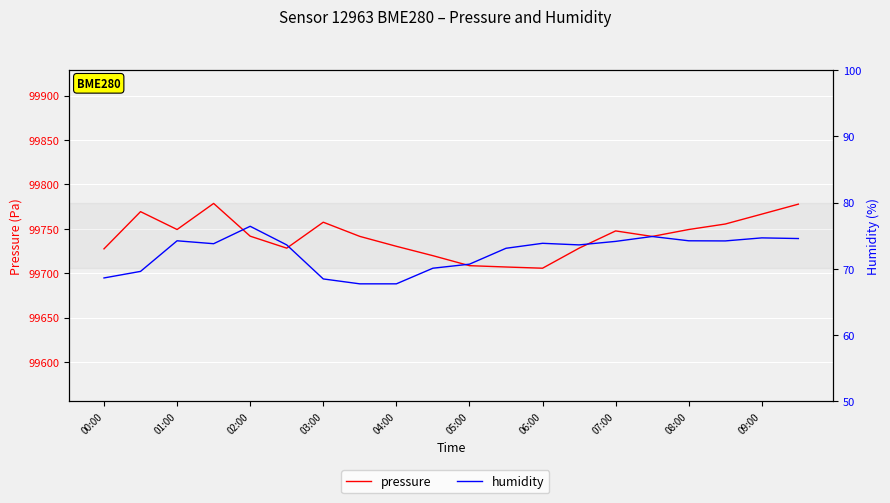

Rank the series by their maximum value, from lowest to highest.

humidity, pressure